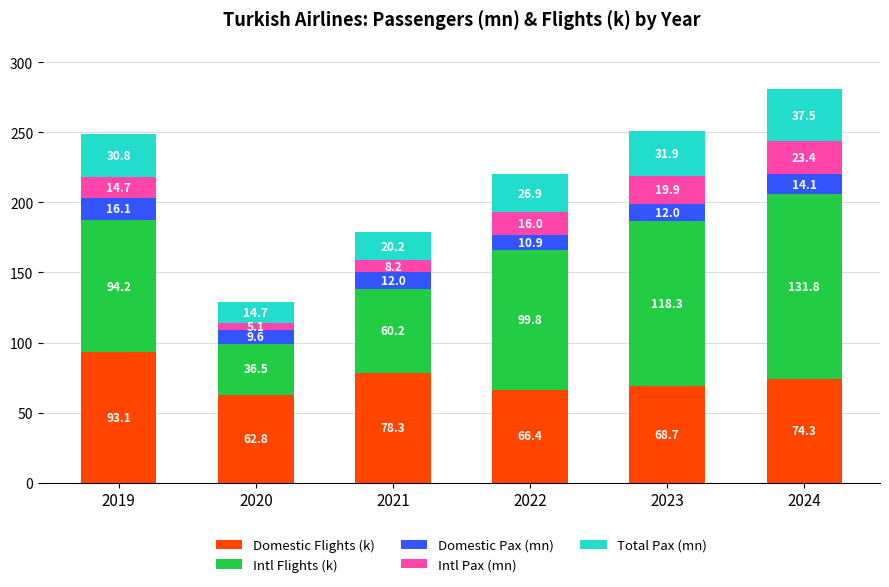

How many bars are there in total?

6